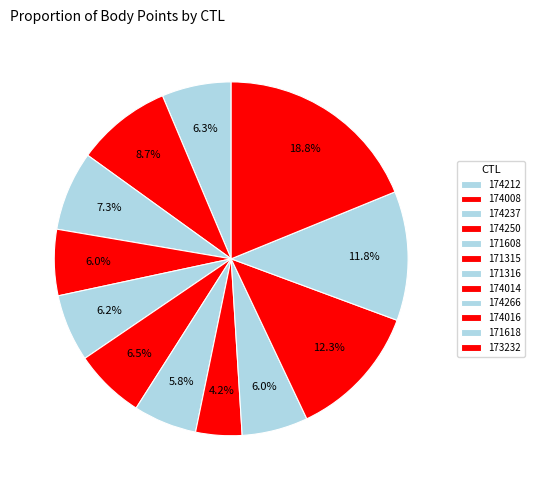

Is it true that 174014 is 1% of the pie?

False